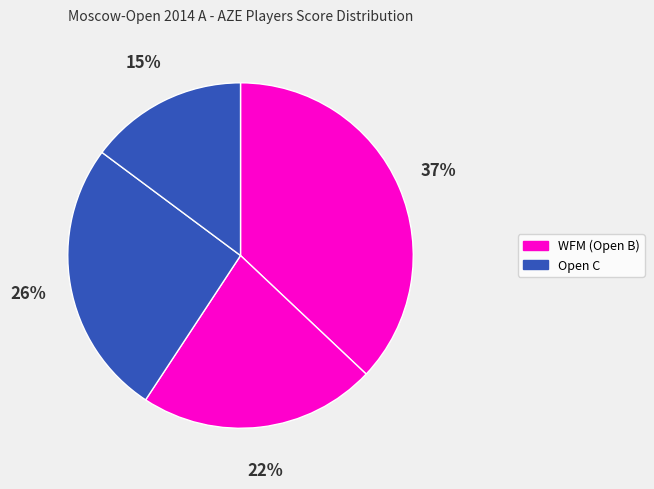

How many segments does this pie chart have?

4